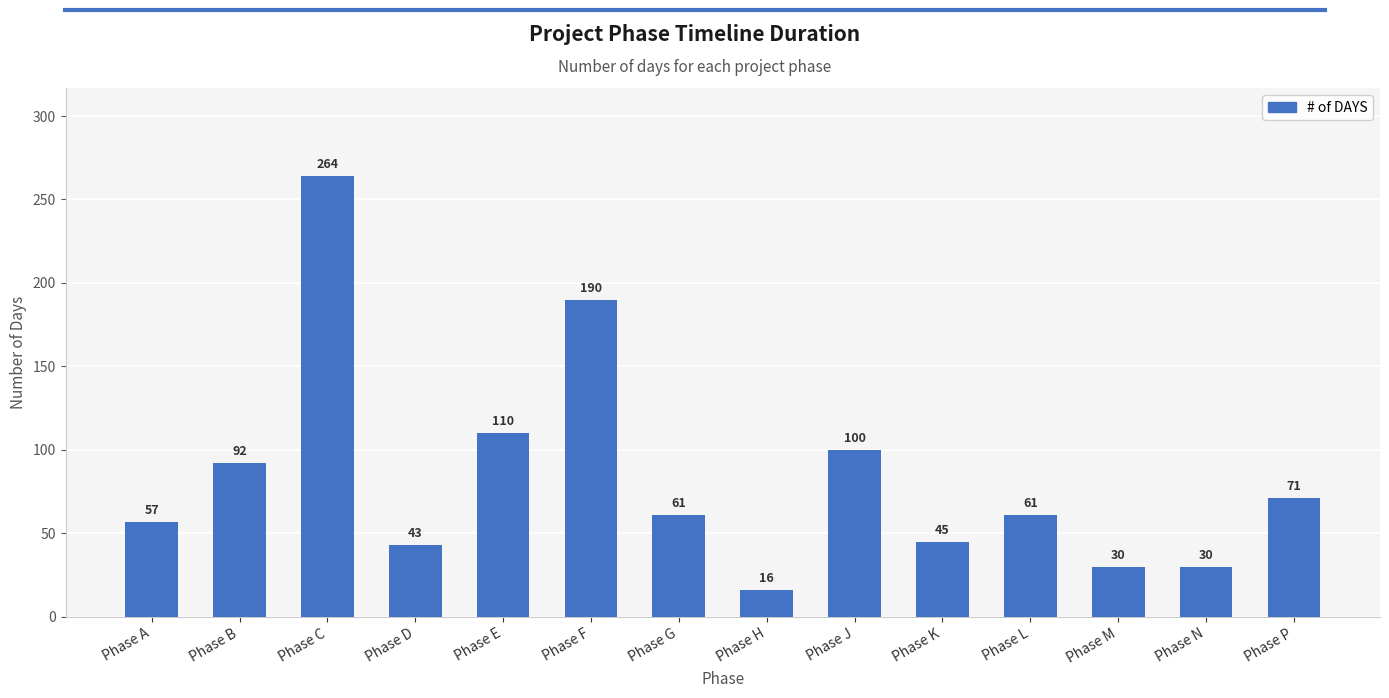

Reading left to right, transcribe all the data shown in this chart.

57	92	264	43	110	190	61	16	100	45	61	30	30	71